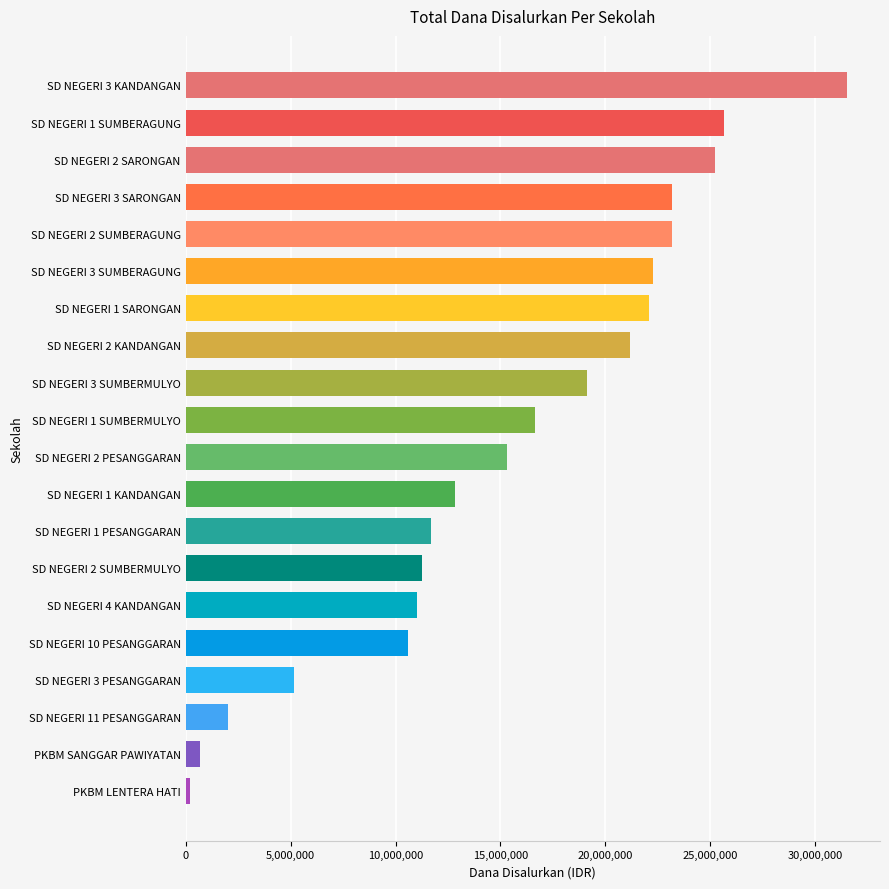

The value at SD NEGERI 10 PESANGGARAN is 10575000. True or false?

True